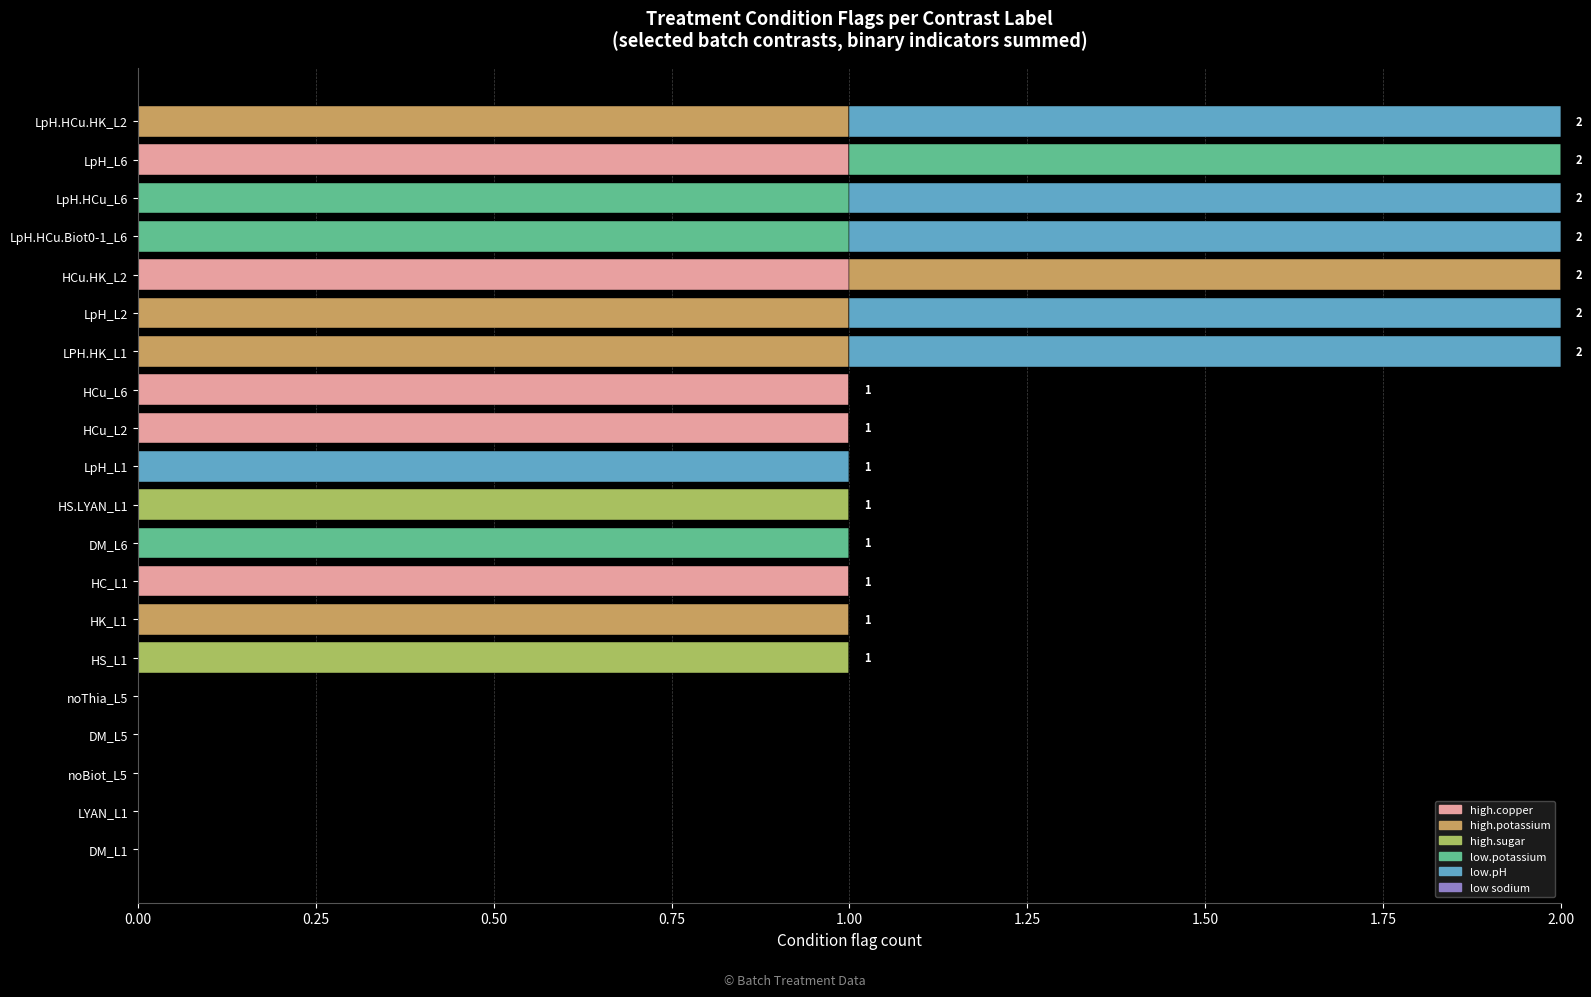

The value of high.copper at LYAN_L1 is 0. True or false?

True